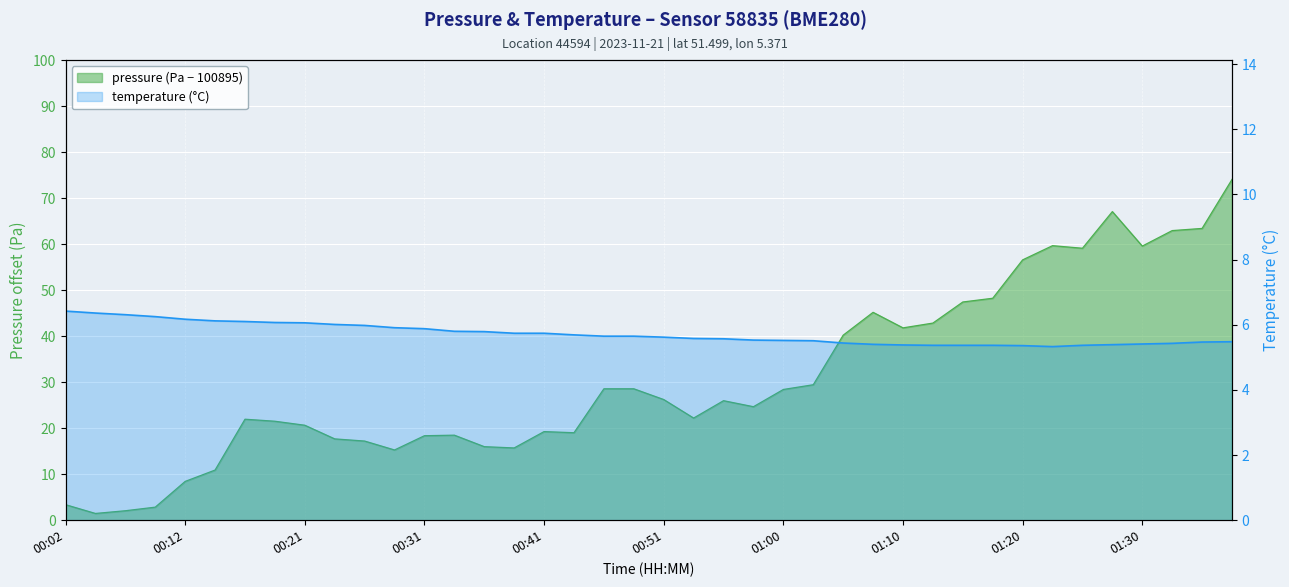

What are all the series names shown in the legend?

pressure, temperature